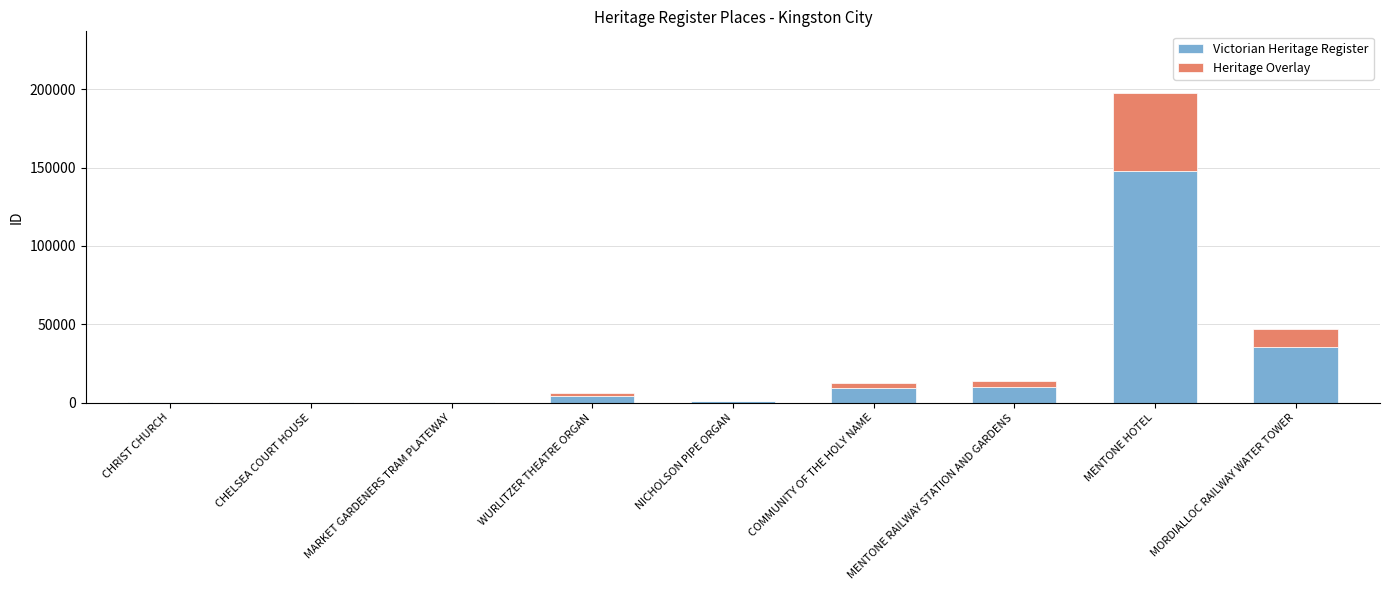

True or false: Victorian Heritage Register has a value of 9336 at COMMUNITY OF THE HOLY NAME.

True